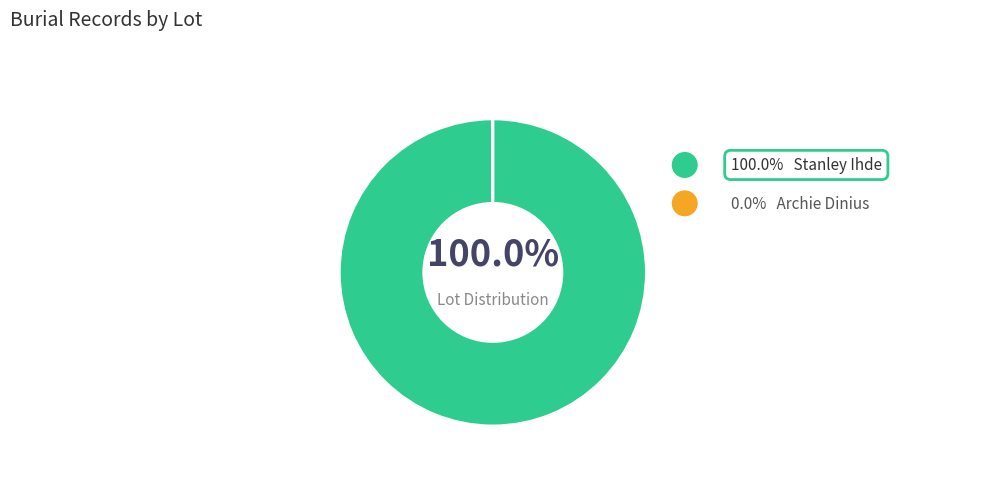

Is there any slice that represents more than half of the pie?

Yes